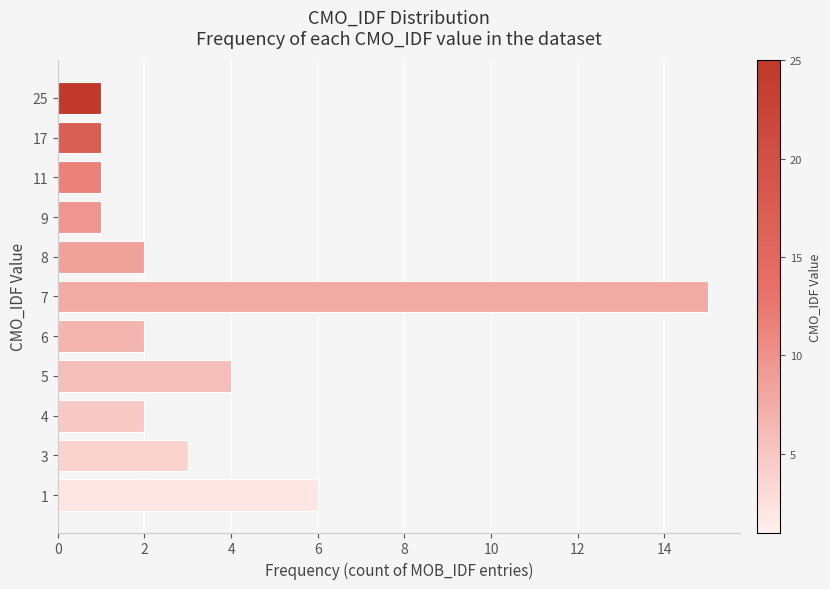

The value at 9 is 1. True or false?

True